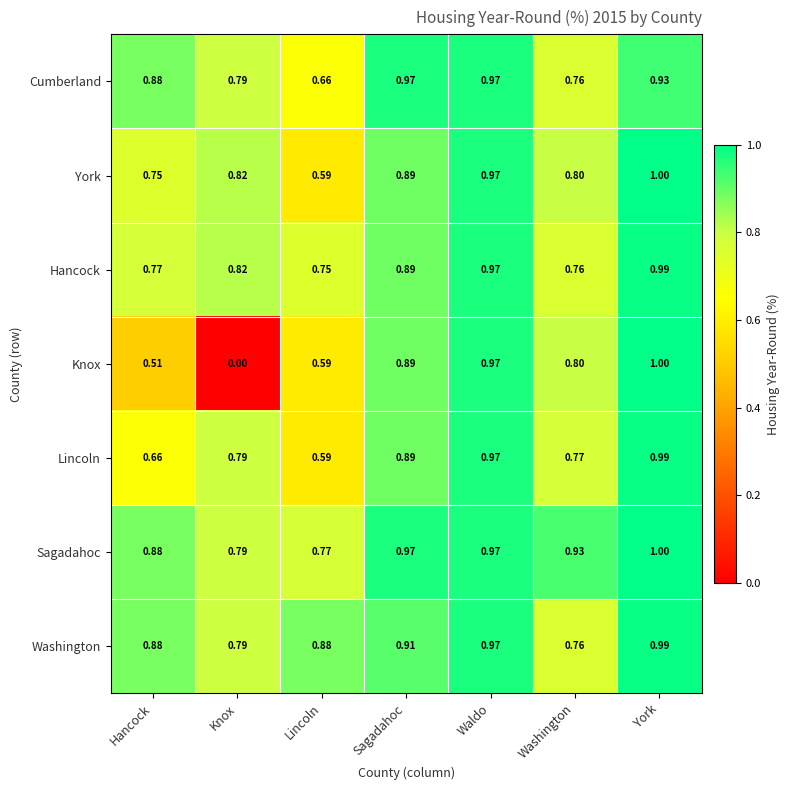

Which series changed the most between Hancock and Sagadahoc?

Knox